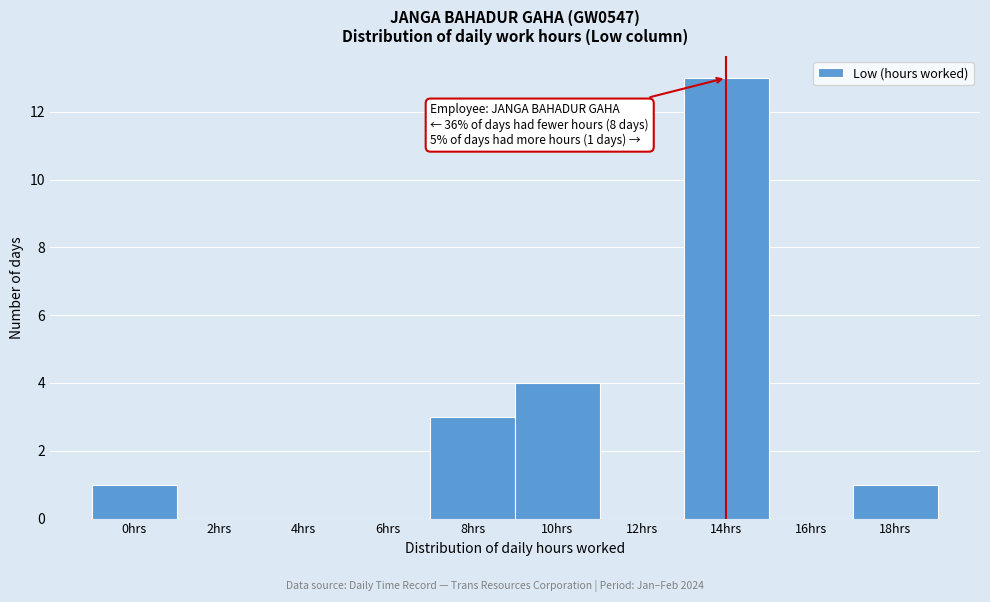

Reading right to left, list all the values displayed in this chart.

18hrs=1	16hrs=0	14hrs=13	12hrs=0	10hrs=4	8hrs=3	6hrs=0	4hrs=0	2hrs=0	0hrs=1